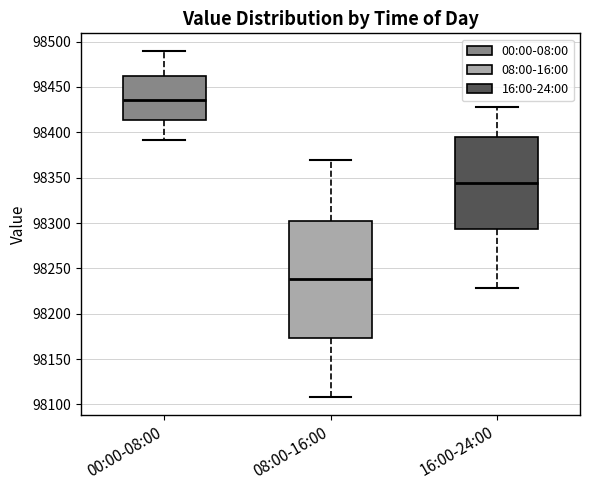

Which box is the tallest, from its lower edge to its upper edge?

08:00-16:00